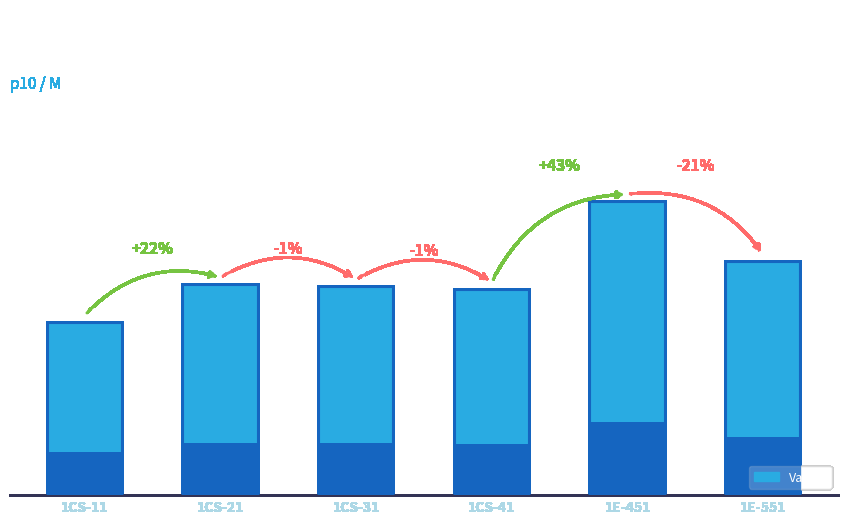

What is the label of the 5th bar from the left?

1E-451